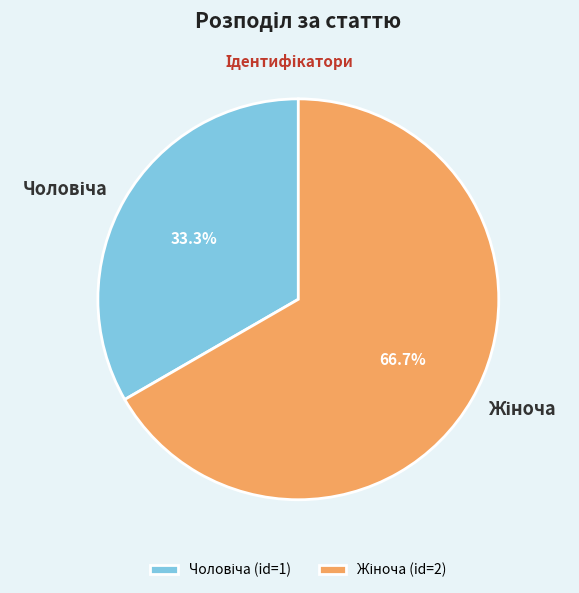

Is there any slice that represents more than half of the pie?

Yes